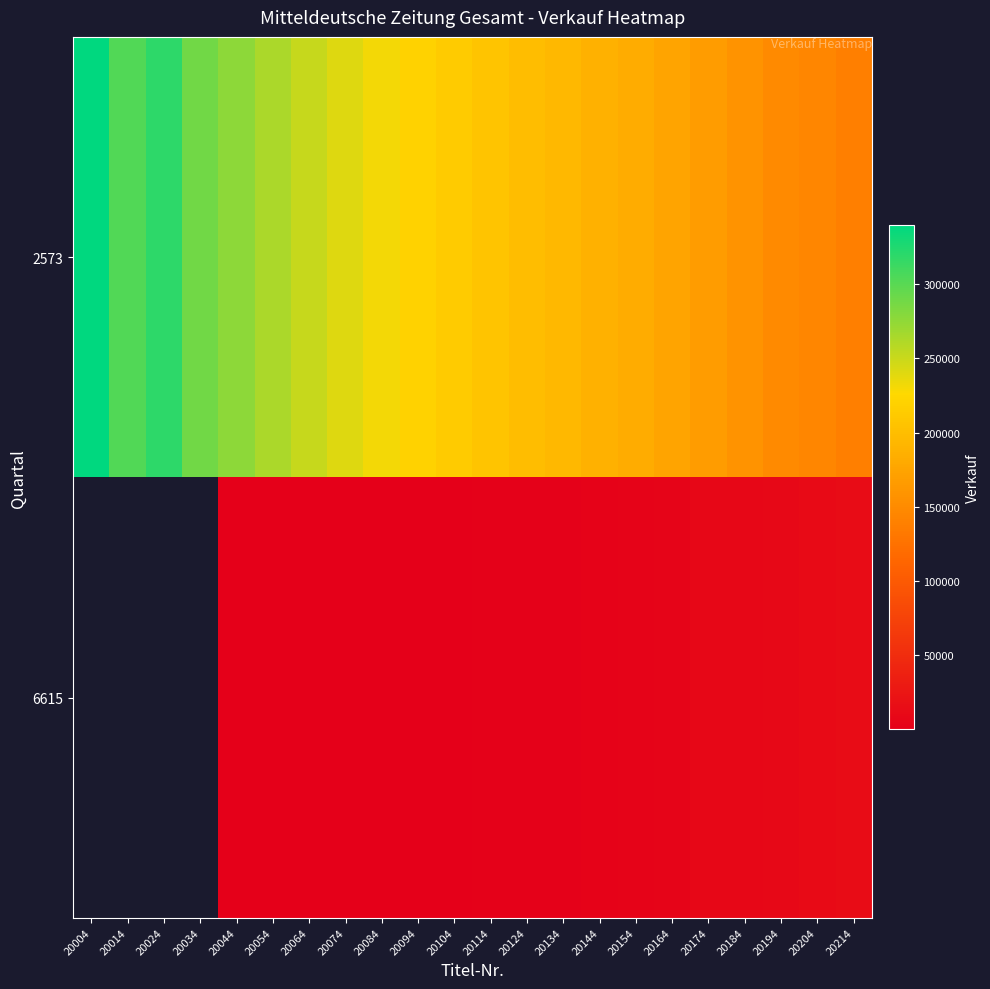

Which series has the largest range (max minus min)?

2573